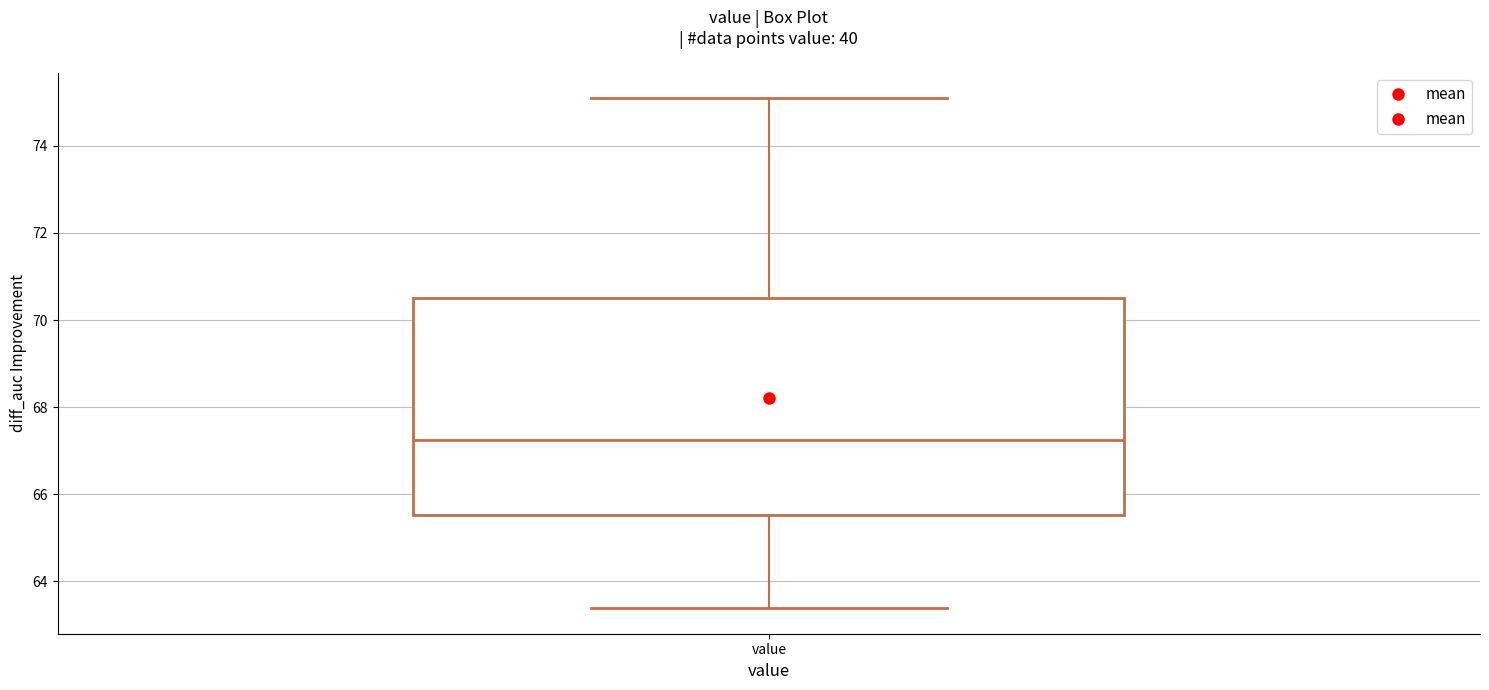

Where does the lower whisker of the box for value end on the y-axis? The values are not printed on the chart, so give them approximately, as read against the axis.

63.4